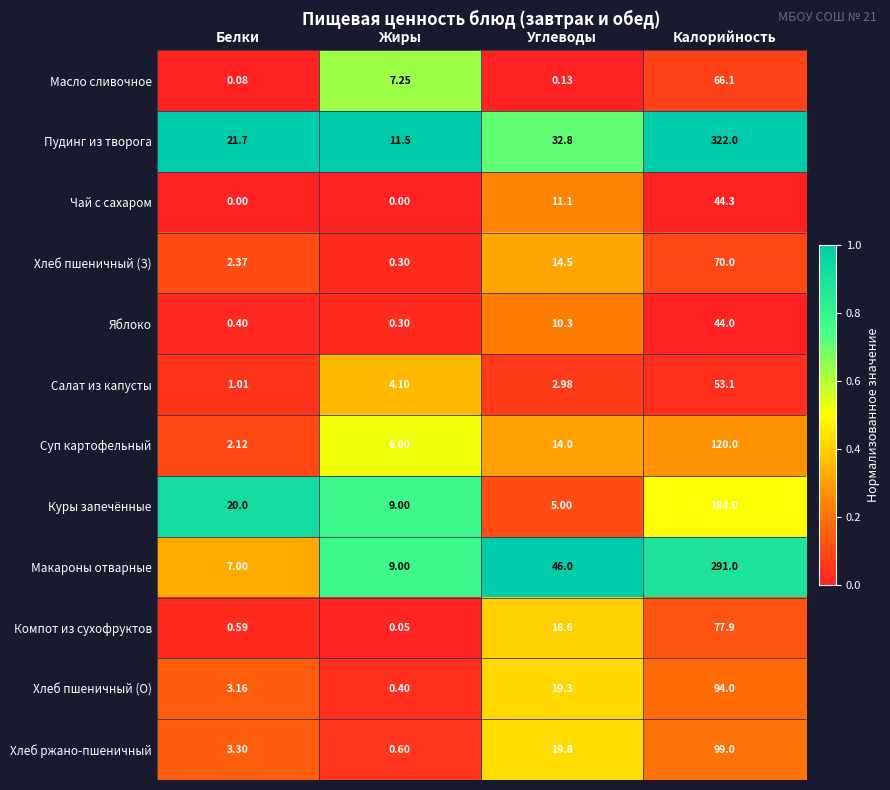

At which label does Салат из капусты reach its minimum?

Белки